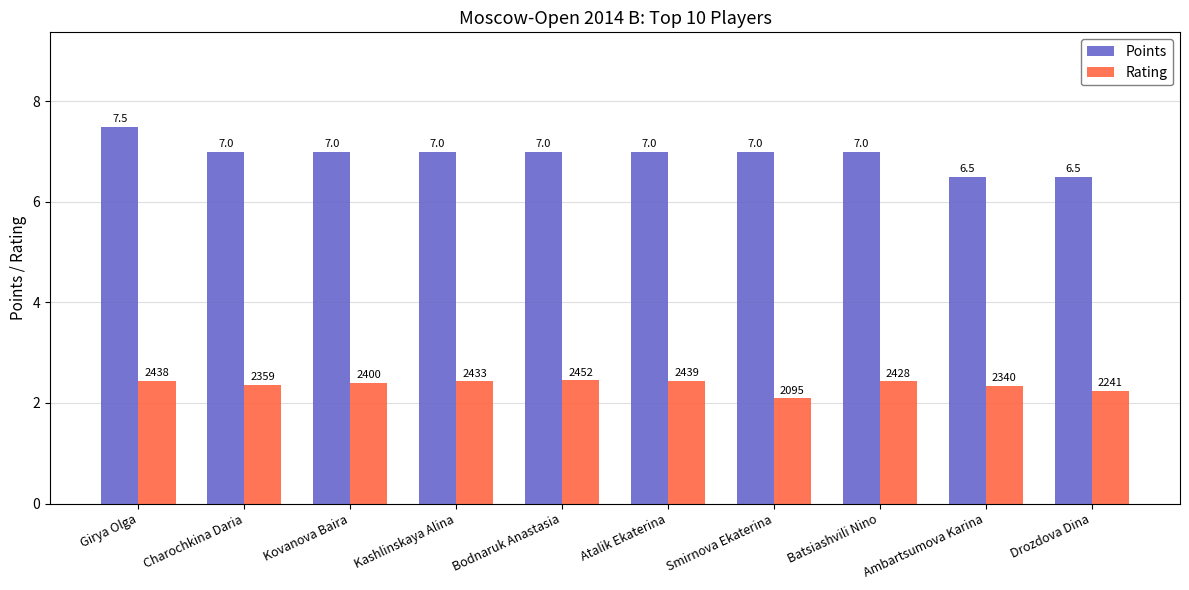

Rank the series at Drozdova Dina from highest to lowest value.

Points, Rating